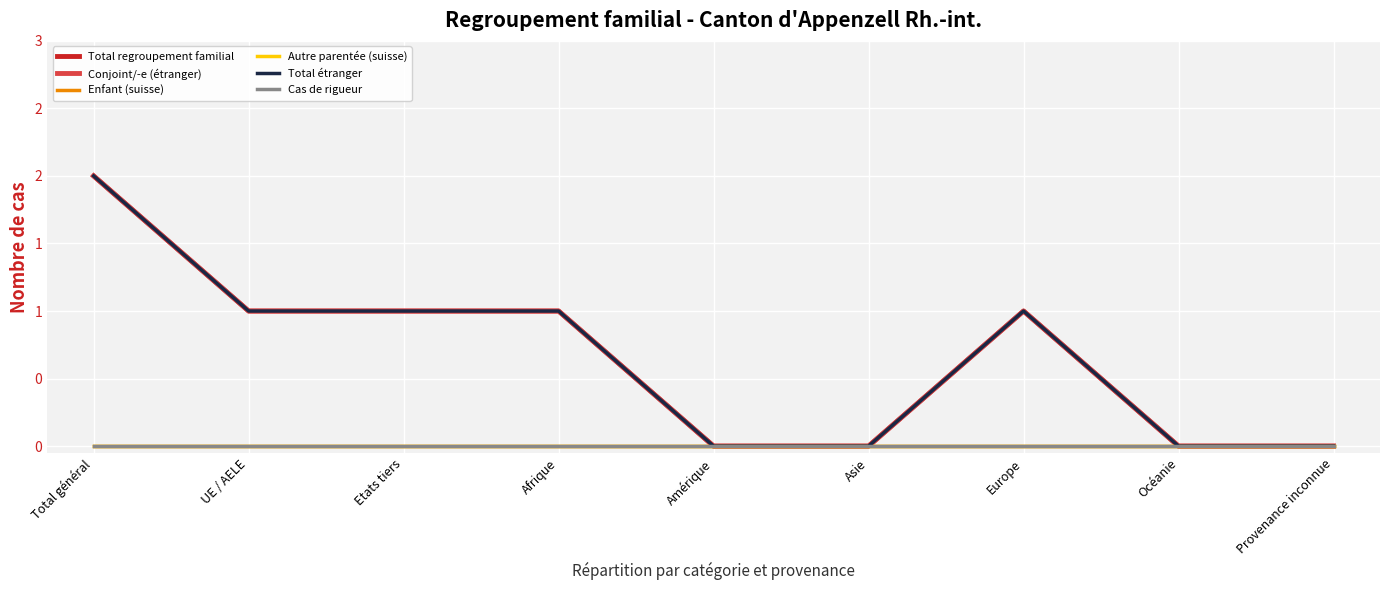

Does the chart have visible grid lines?

Yes